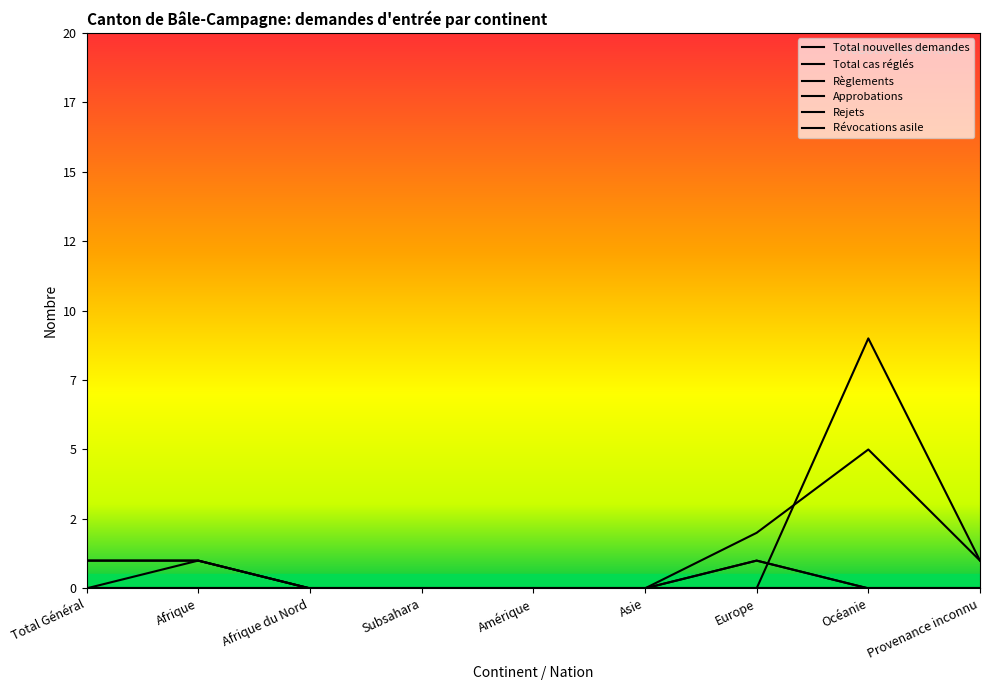

At which category does Révocations asile reach its first local peak?

Europe